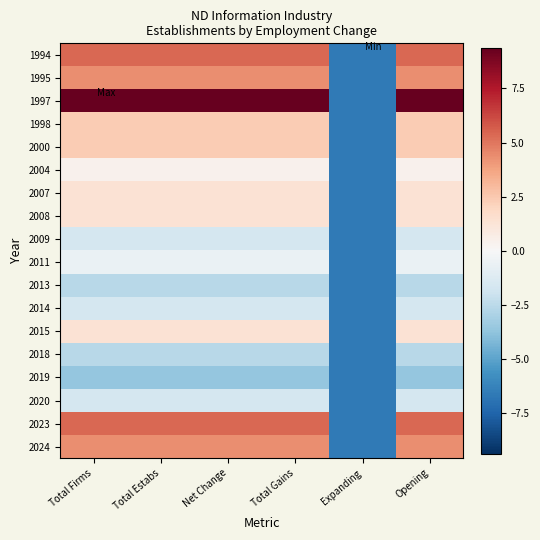

Count the number of data series in this chart.

18